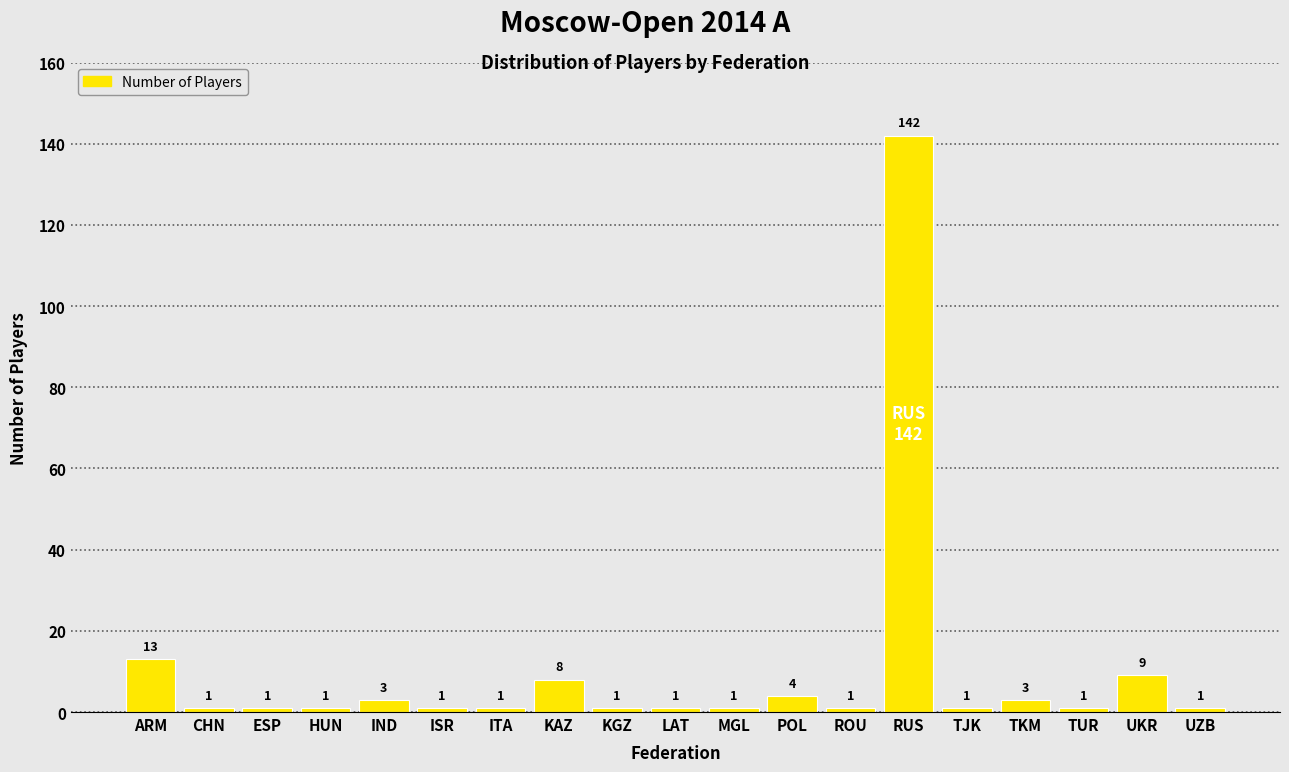

Reading left to right, list all the values displayed in this chart.

ARM=13	CHN=1	ESP=1	HUN=1	IND=3	ISR=1	ITA=1	KAZ=8	KGZ=1	LAT=1	MGL=1	POL=4	ROU=1	RUS=142	TJK=1	TKM=3	TUR=1	UKR=9	UZB=1